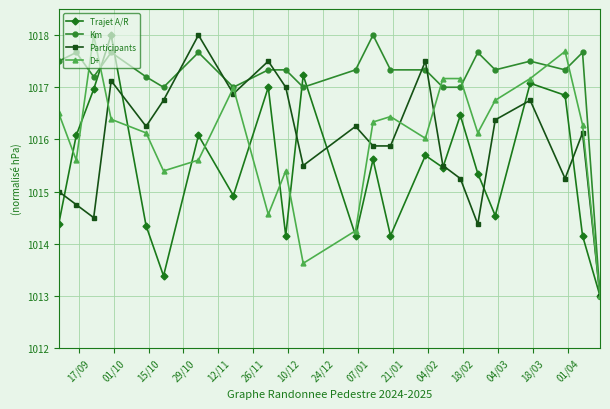

What is the minimum value for Trajet A/R?

1013.0